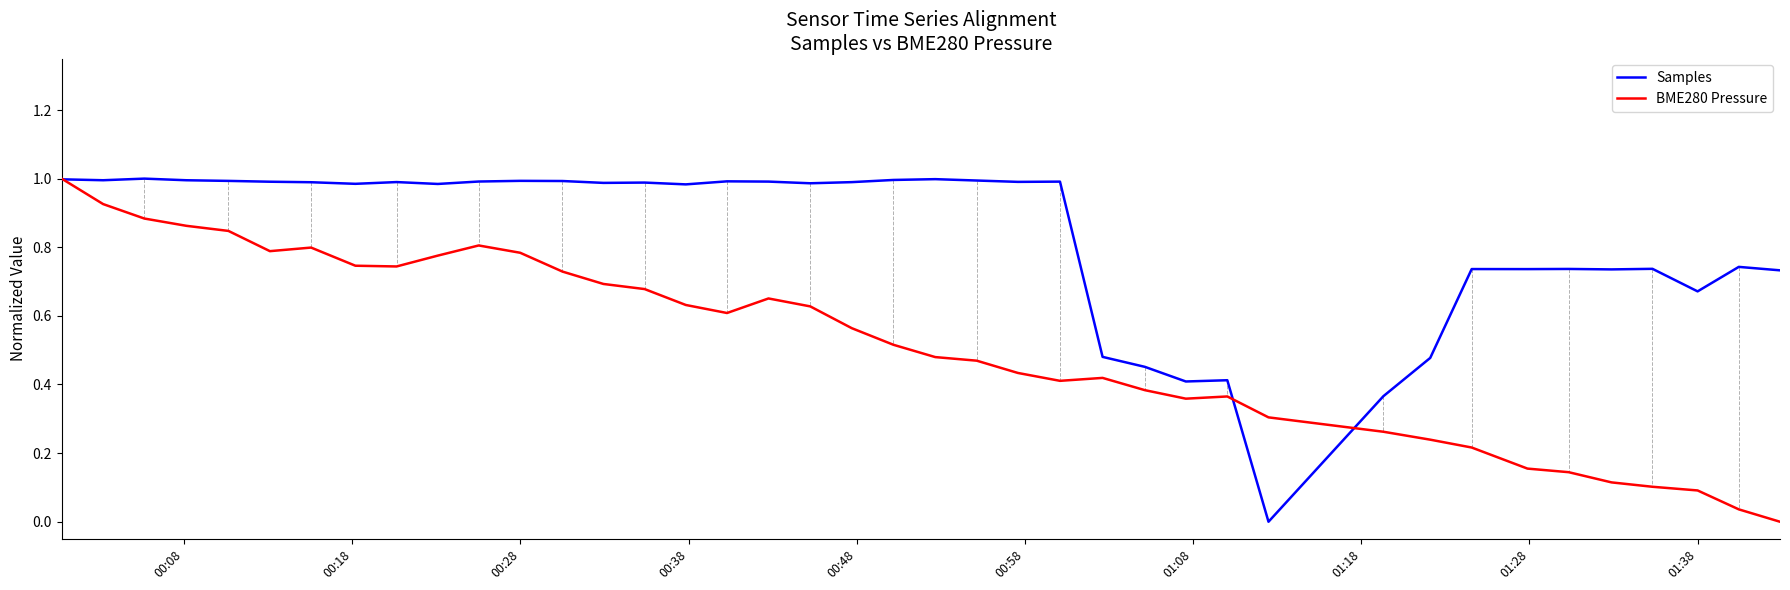

Which series has the largest total across all categories?

Samples